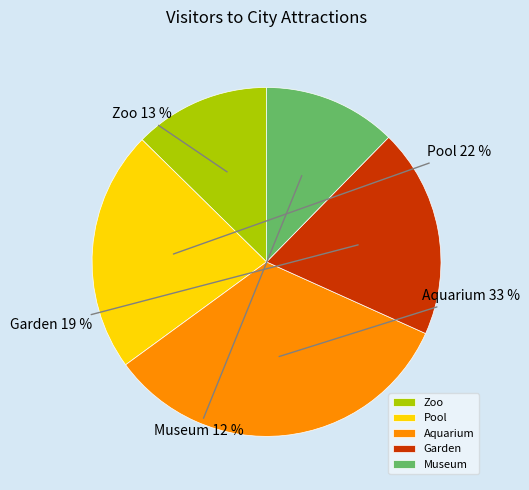

Which has a higher value, Pool or Garden?

Pool